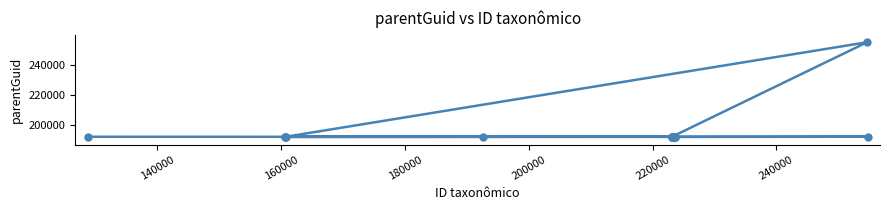

How many points are lower than both their immediate neighbors (excluding endpoints)?

3